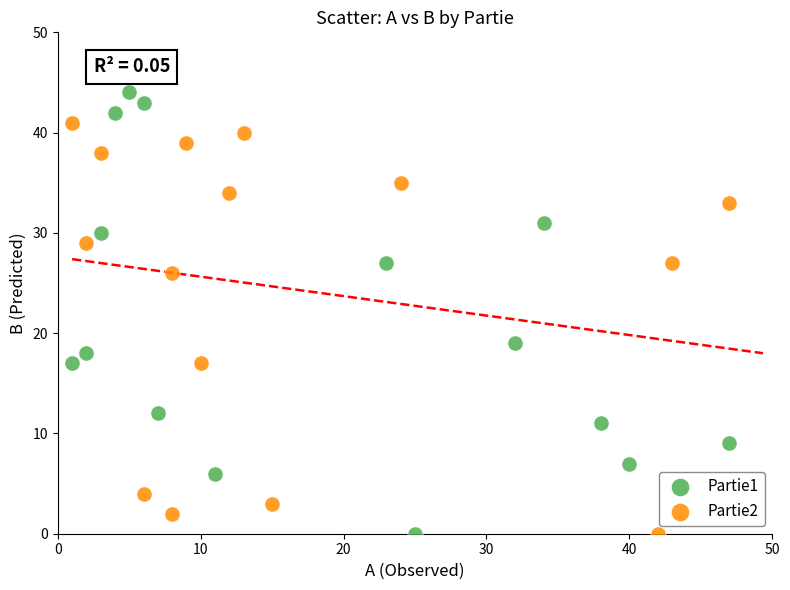

Which series has the widest spread of Y values?

Partie1